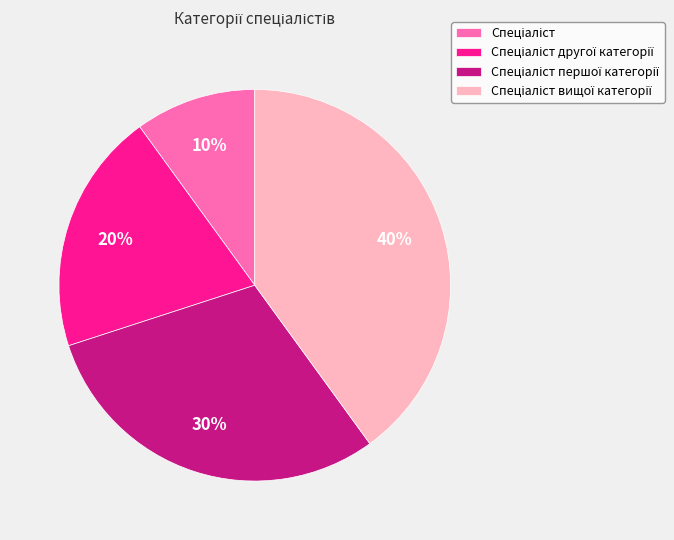

Is there any slice that represents more than half of the pie?

No